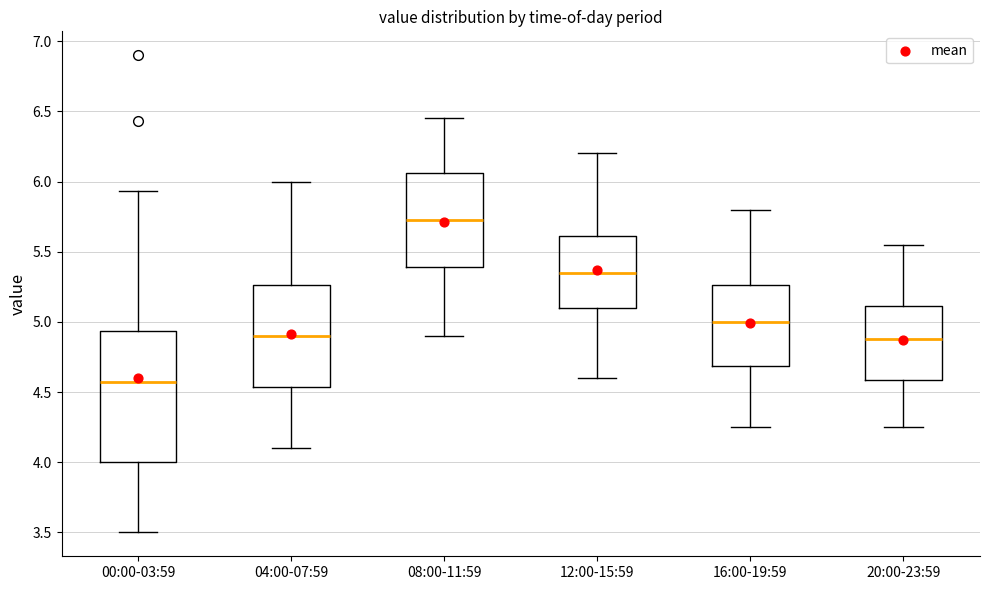

Where does the upper whisker of the box for 12:00-15:59 end on the y-axis? The values are not printed on the chart, so give them approximately, as read against the axis.

6.20